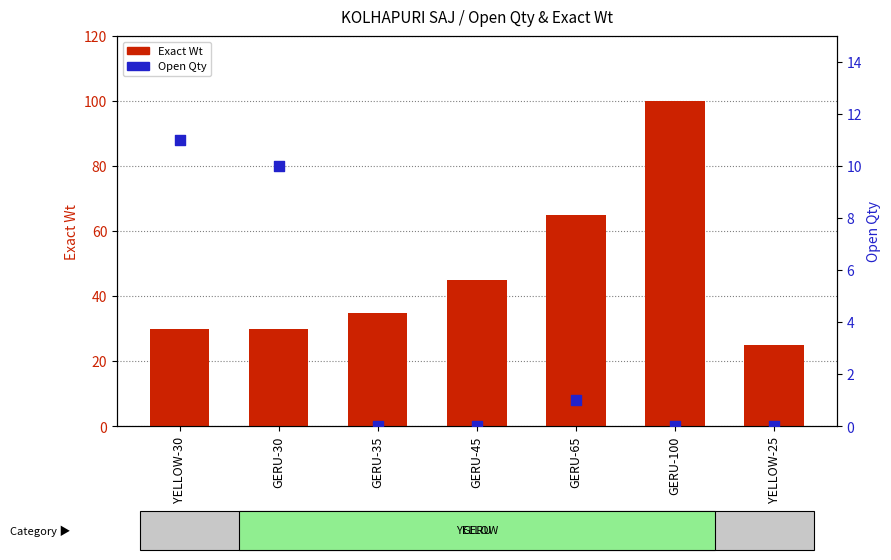

What is the total value across all series at GERU-100?

100